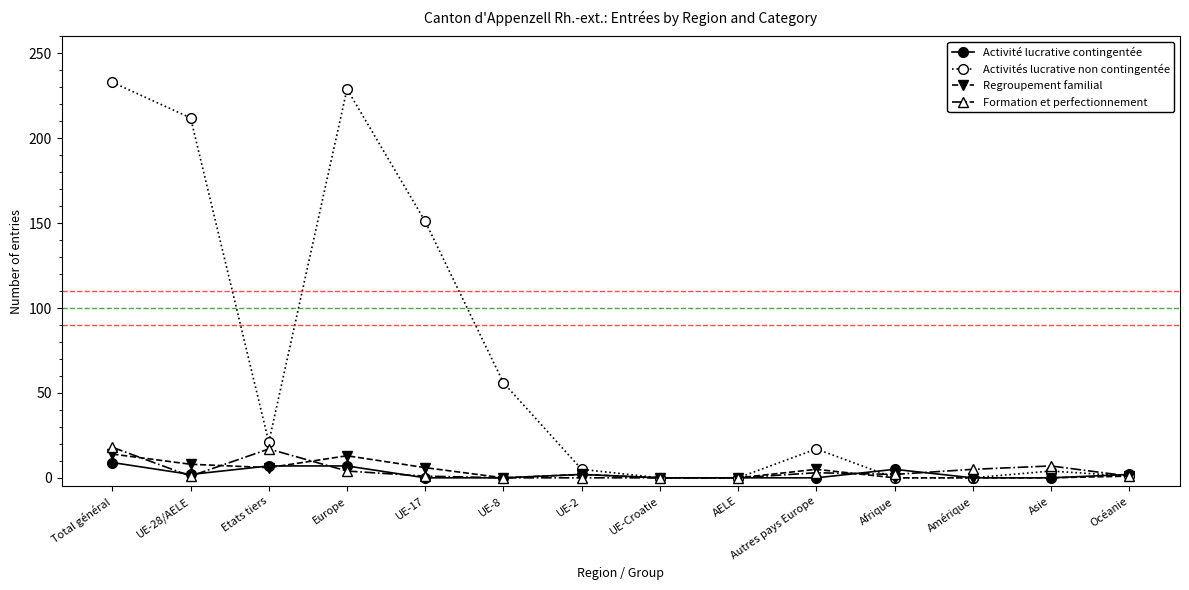

What is the label of the 3rd point from the left?

Etats tiers